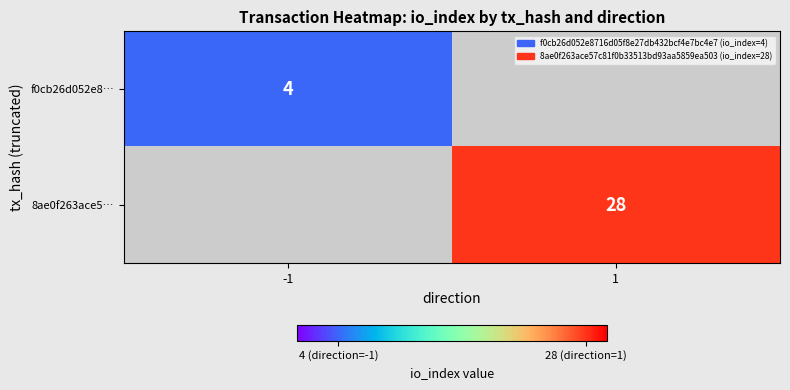

At which category does the chart reach its minimum across all series?

-1